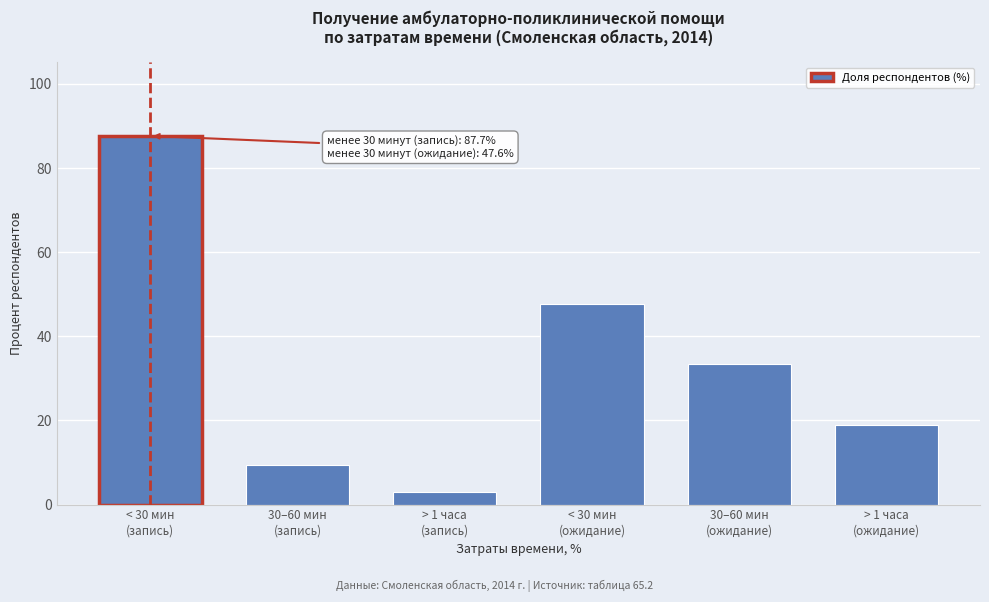

Reading right to left, what are all the values shown in this chart?

18.9	33.5	47.6	2.9	9.4	87.7